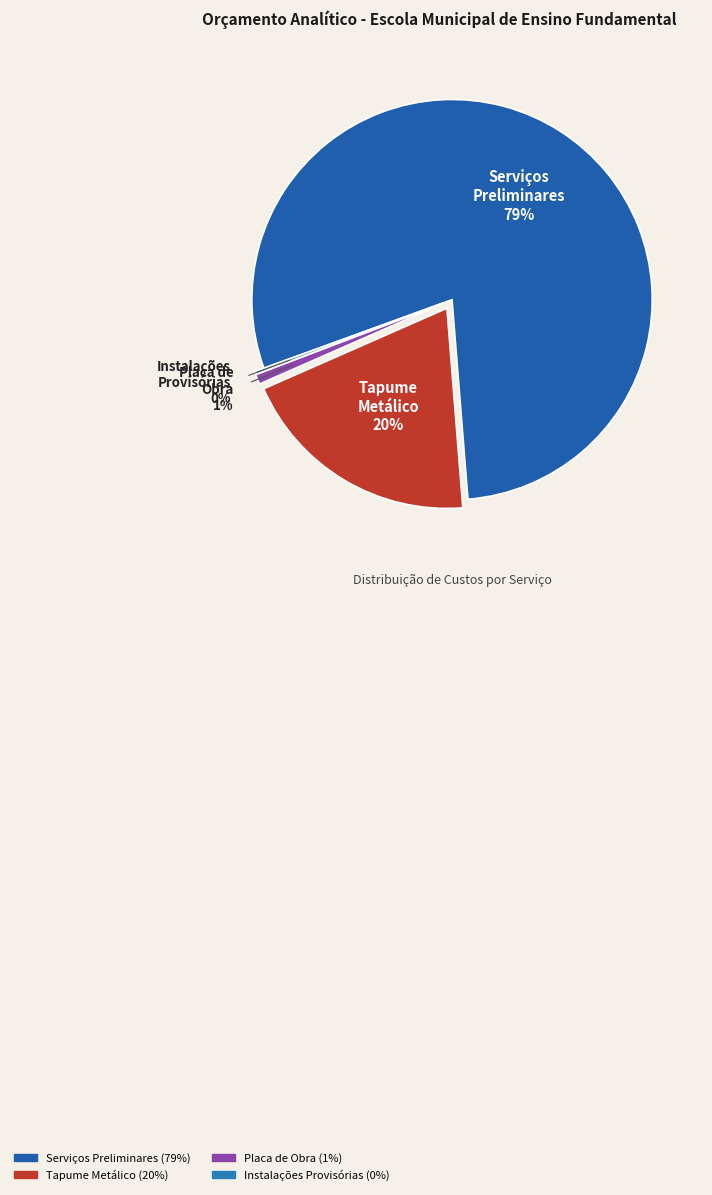

Is there any slice that represents more than half of the pie?

Yes